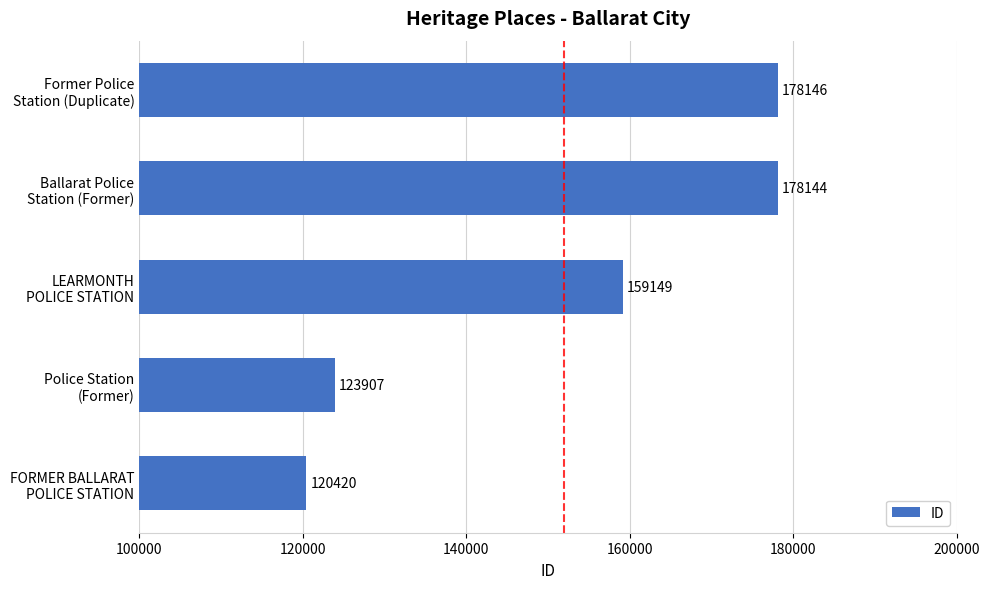

Reading bottom to top, extract all data points from this chart.

120420	123907	159149	178144	178146